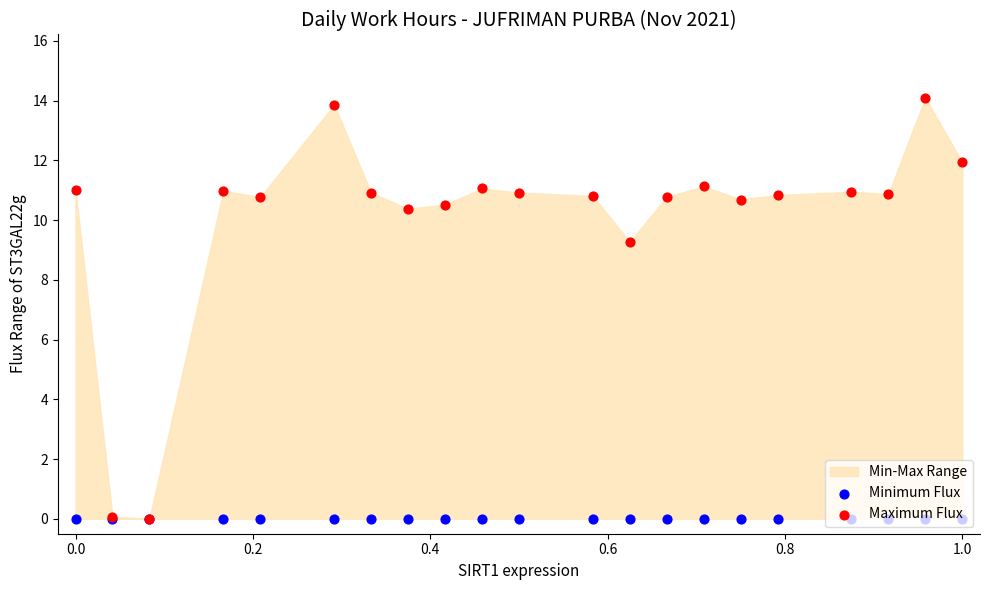

Which series reaches the maximum Y coordinate?

Maximum Flux